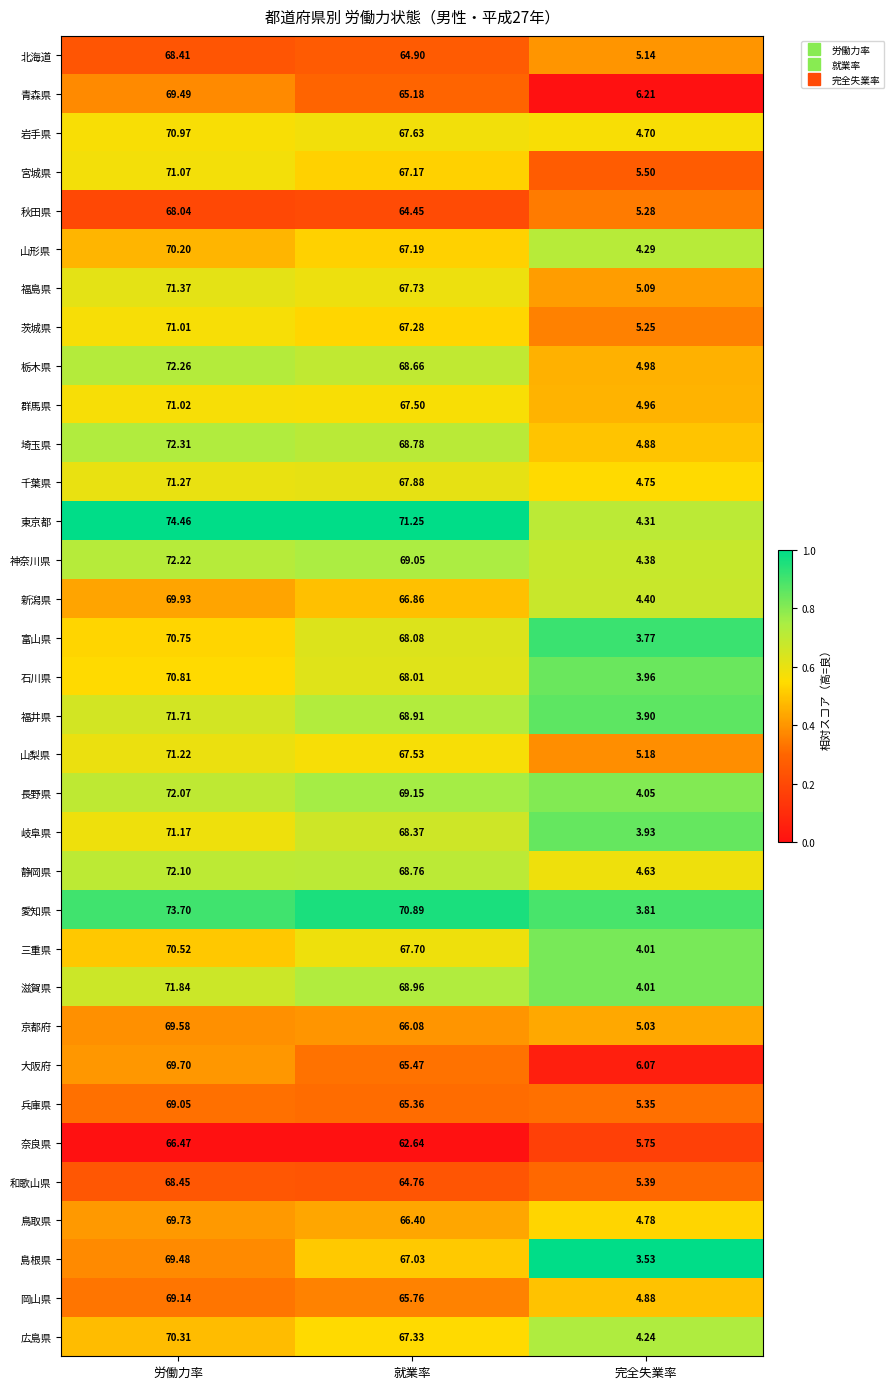

Which category has the highest value across all series?

労働力率